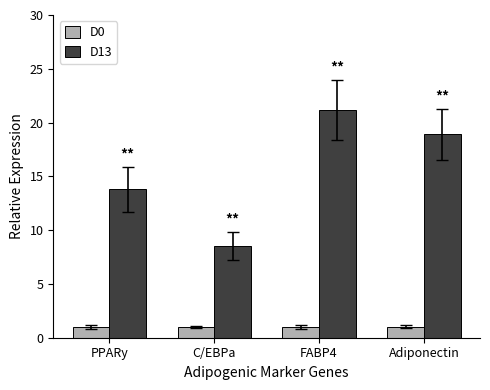

Which series has the widest spread of values?

D13